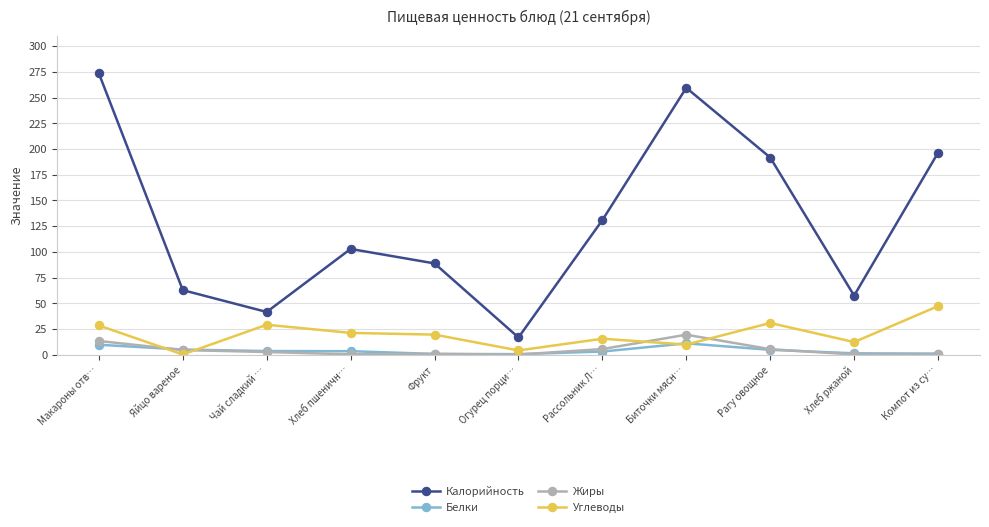

True or false: Калорийность has a value of 62.8 at Яйцо вареное.

True